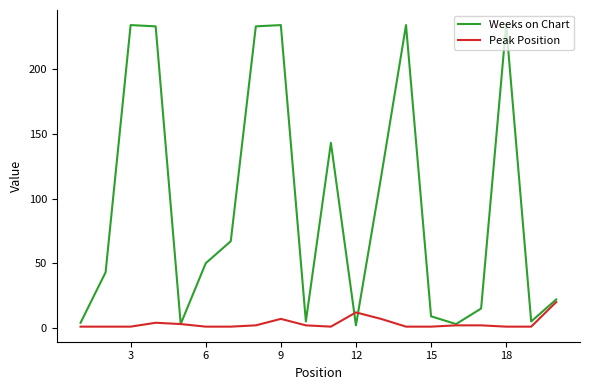

List the series in order of their peak value, lowest first.

Peak Position, Weeks on Chart